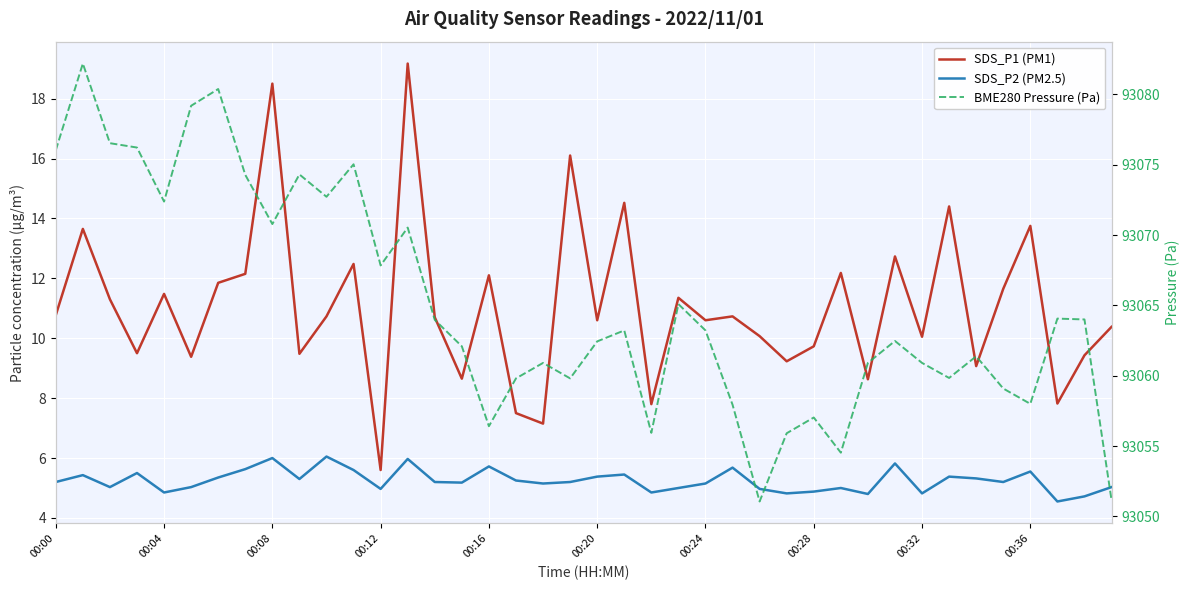

True or false: SDS_P2 (PM2.5) and SDS_P1 (PM1) cross at least once.

False